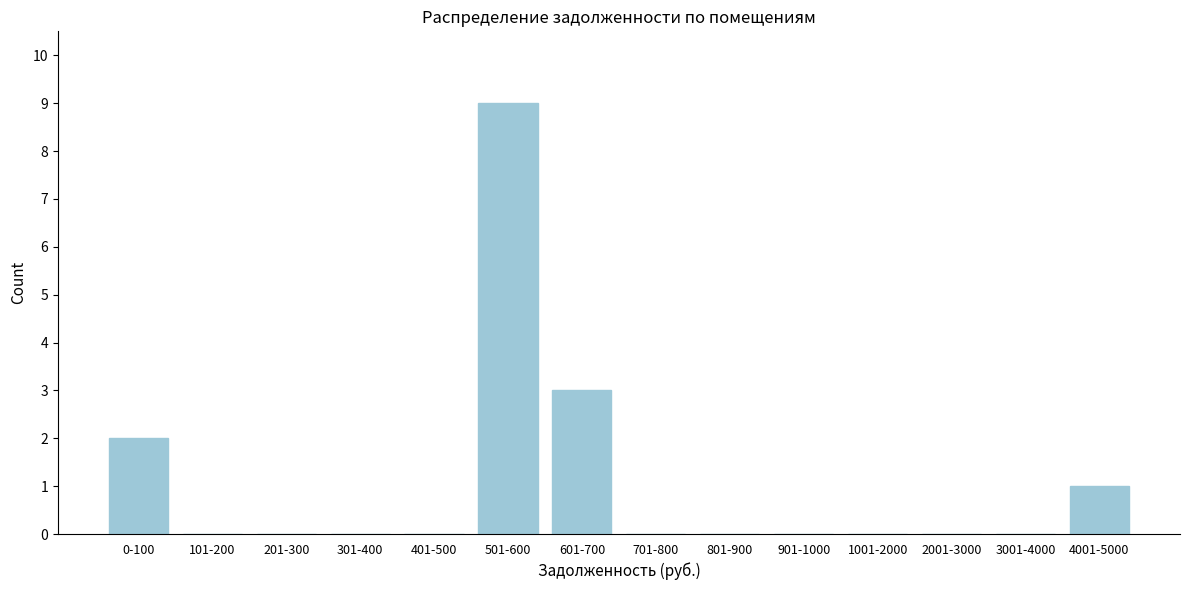

Reading left to right, what are all the values shown in this chart?

0-100=2	101-200=0	201-300=0	301-400=0	401-500=0	501-600=9	601-700=3	701-800=0	801-900=0	901-1000=0	1001-2000=0	2001-3000=0	3001-4000=0	4001-5000=1